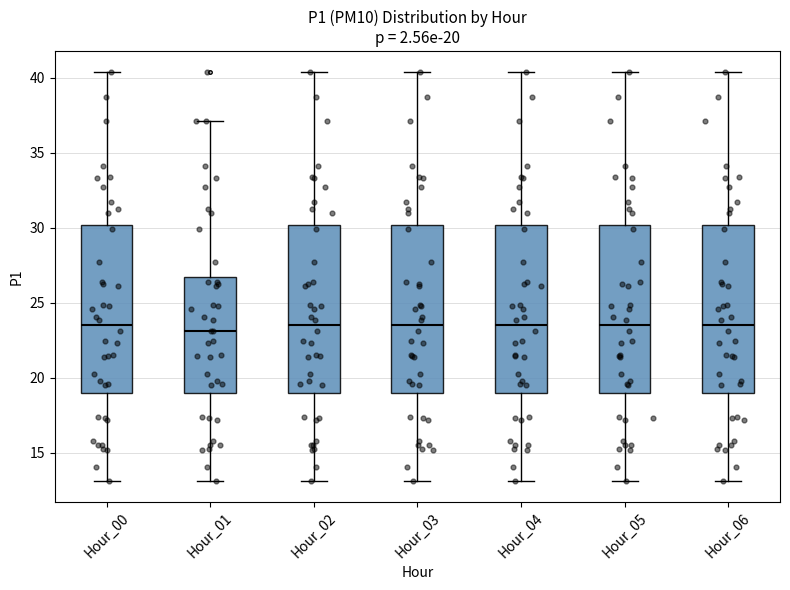

Where is the lower edge of the box for Hour_02 on the y-axis? The values are not printed on the chart, so give them approximately, as read against the axis.

19.0